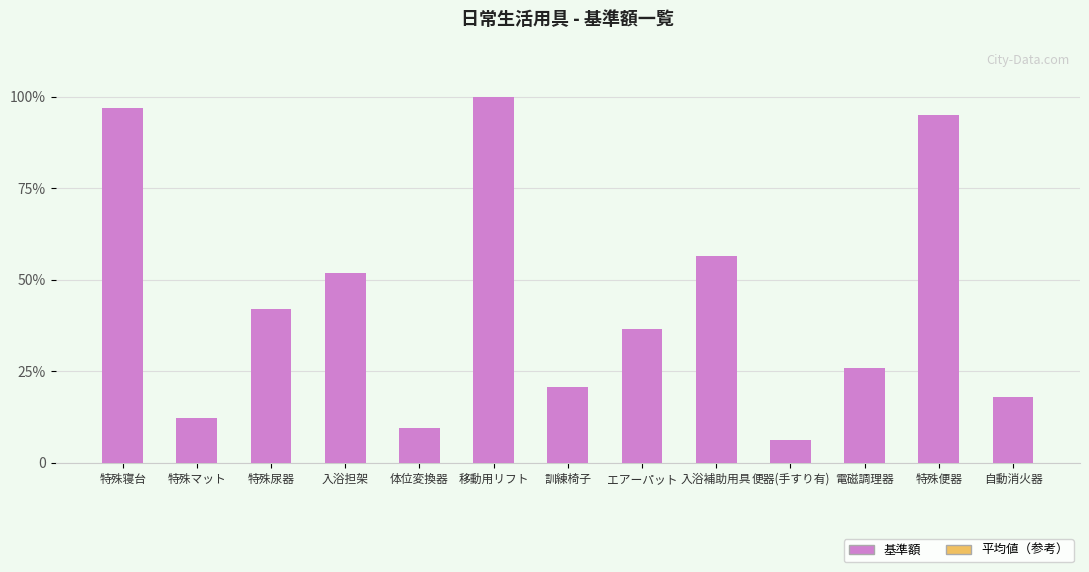

The chart shows a value of 231025 at 特殊寝台. True or false?

False